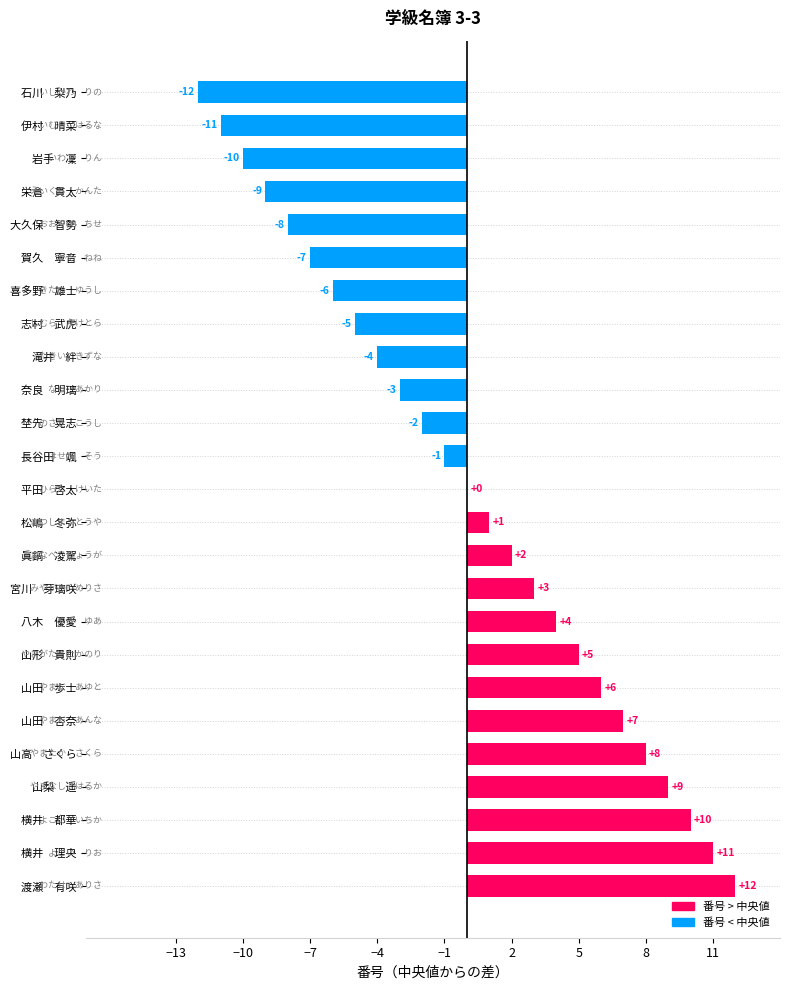

Where is the data nearest to the value 0?

平田　啓太